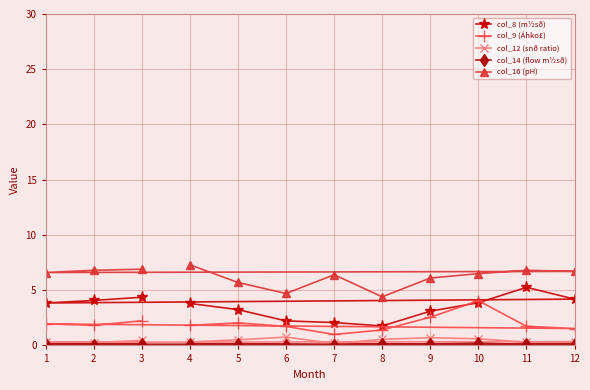

True or false: col_16 (pH) and col_9 (Áhko£) intersect in this chart.

False